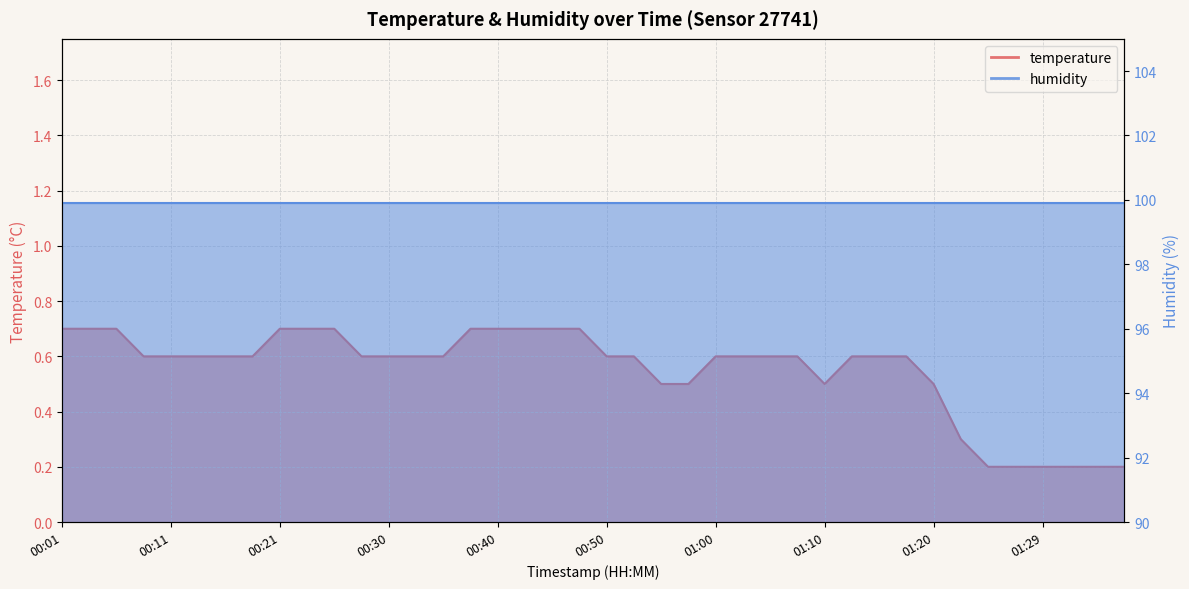

How many data points does each series have?

40